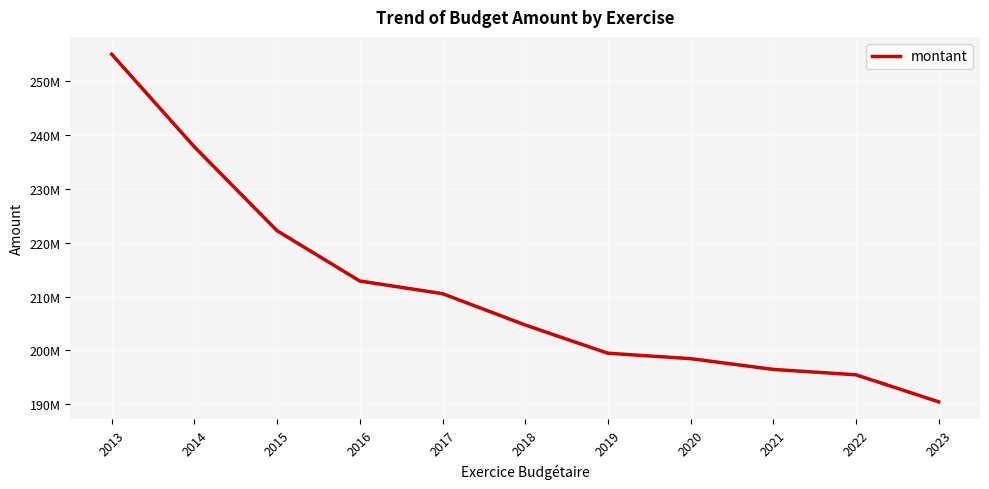

Where does the data first go above 204730000?

2013